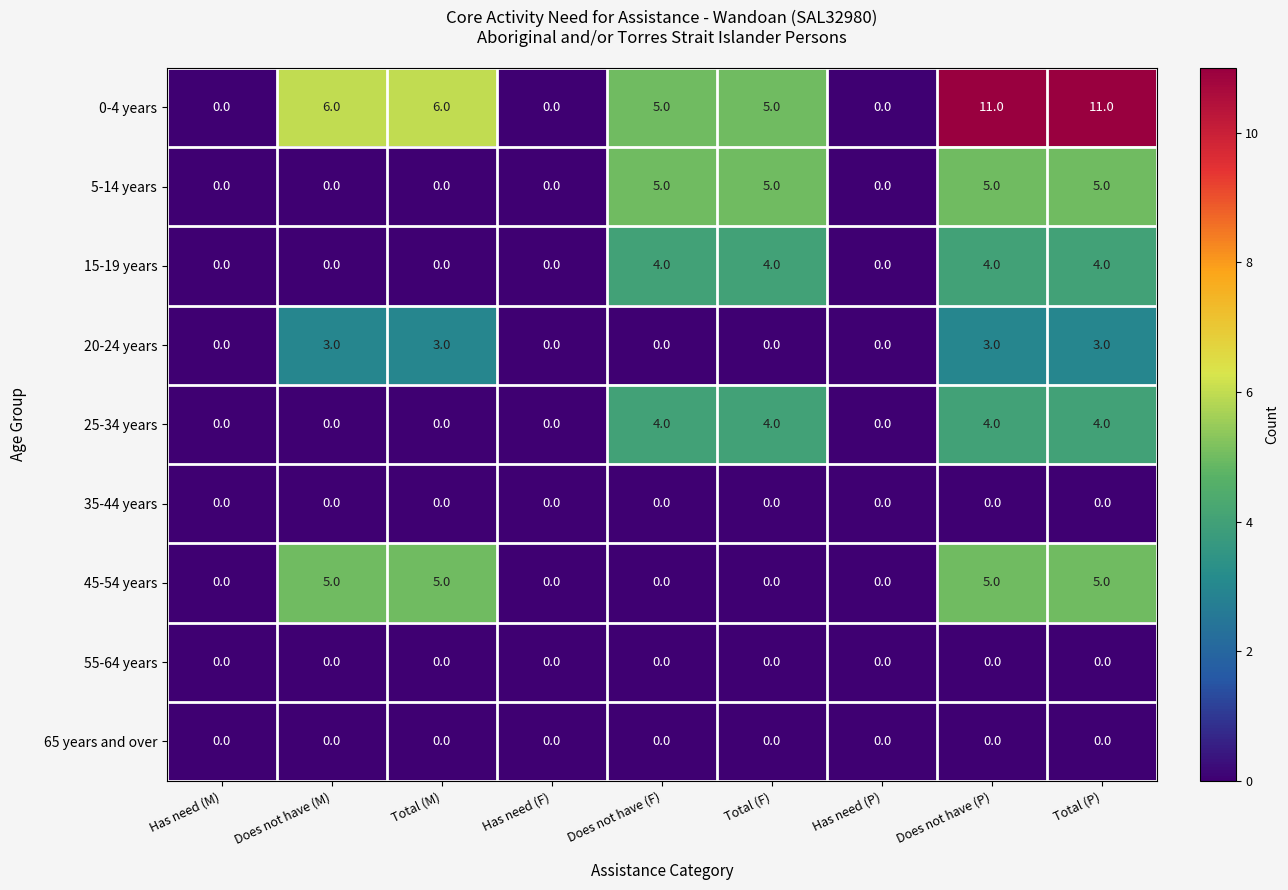

Count the 20-24 years values in the range 0 to 3.

9